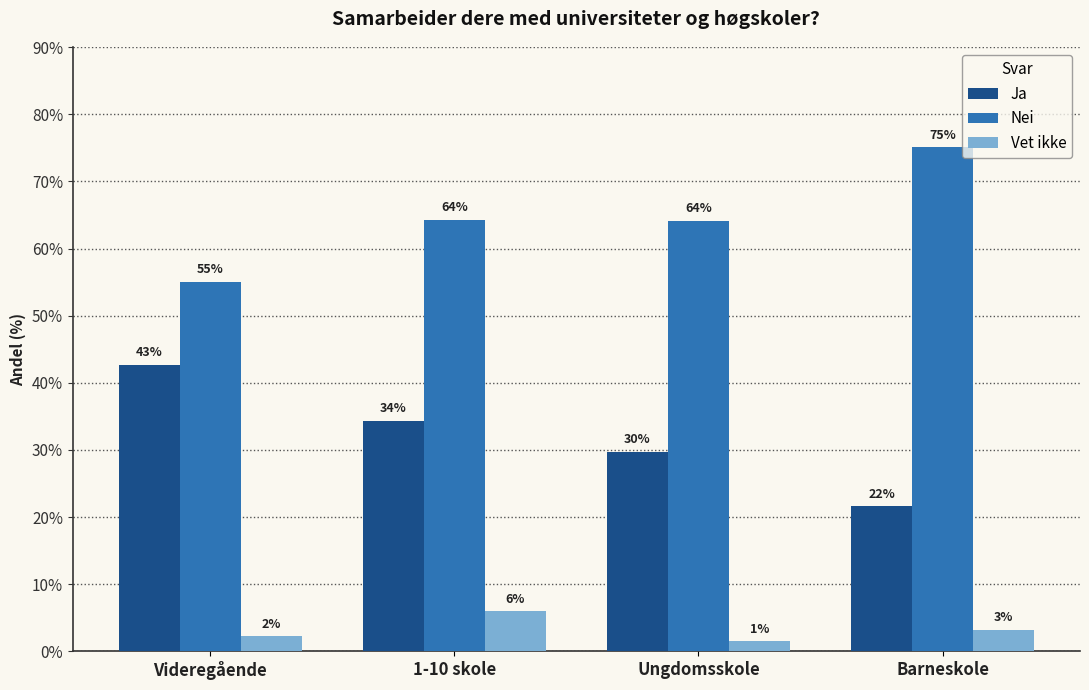

What is the difference between the maximum and minimum values in the Nei series?

20.1